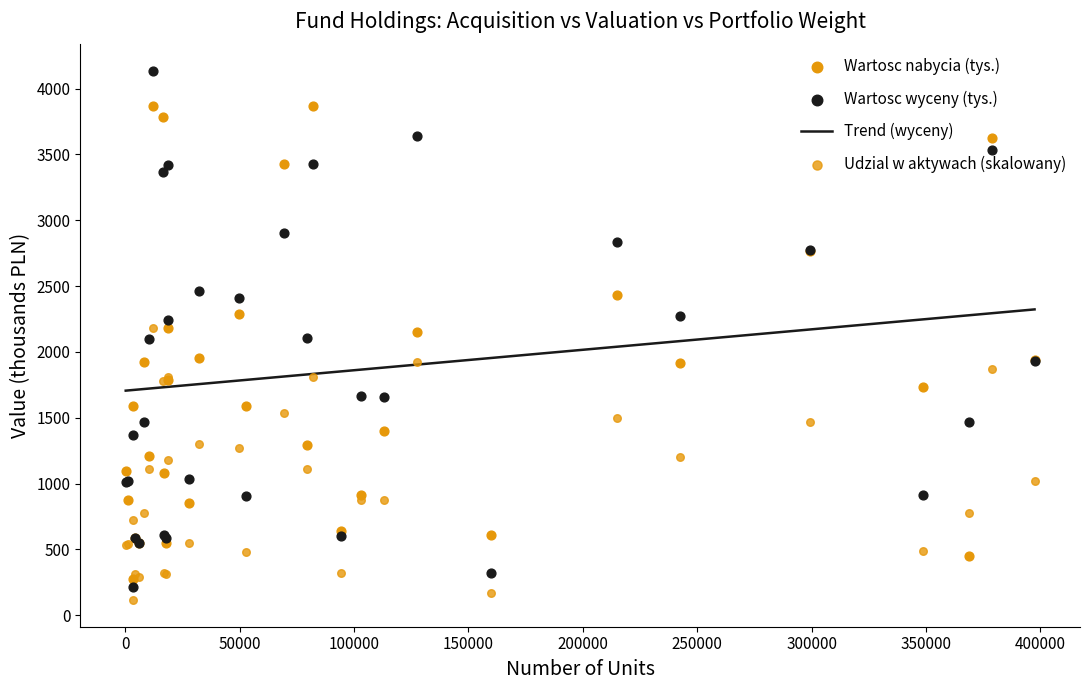

At which category is the sum across all series the highest?

12234